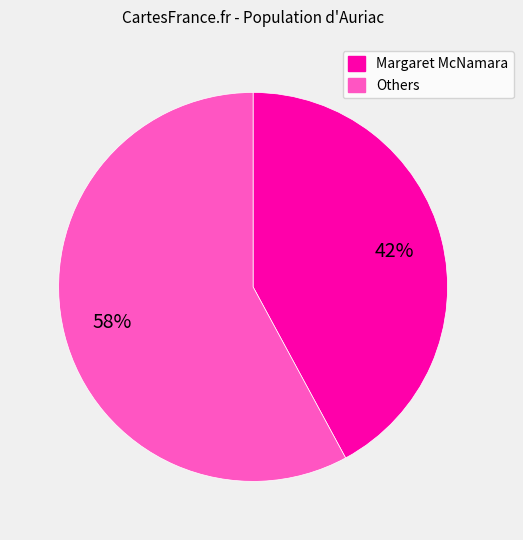

To the nearest percent, what is the difference between the largest and smallest slice percentages?

16%